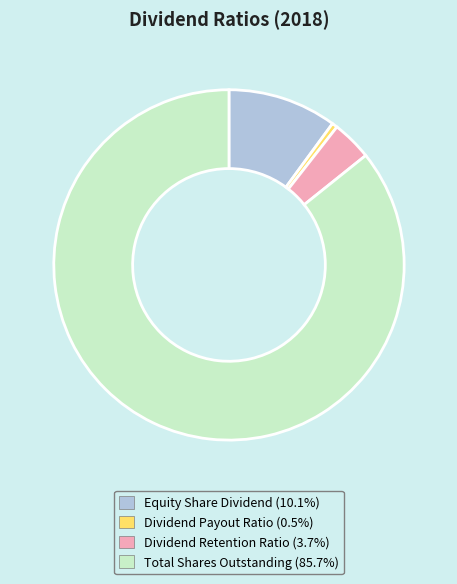

Combined, do Equity Share Dividend (10.1%) and Dividend Payout Ratio (0.5%) account for over 50%?

No